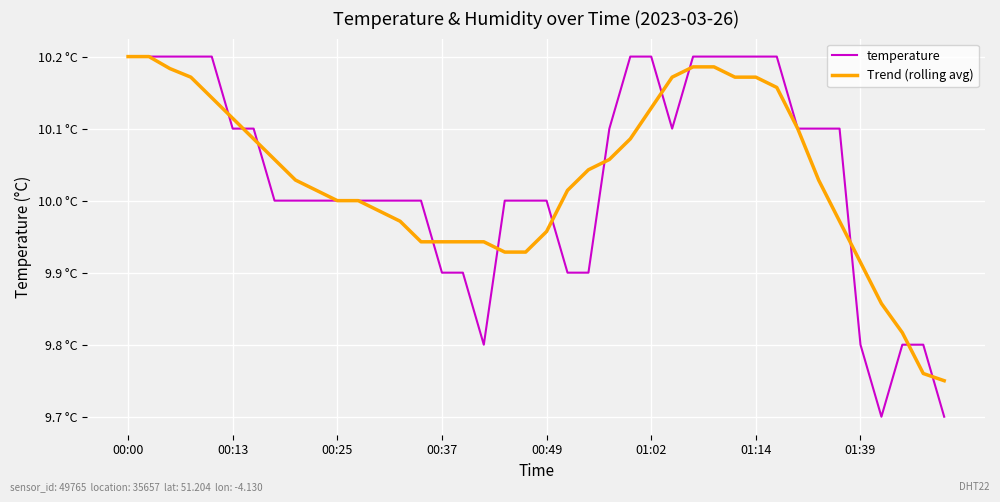

Count the temperature values in the range 10 to 11.

30